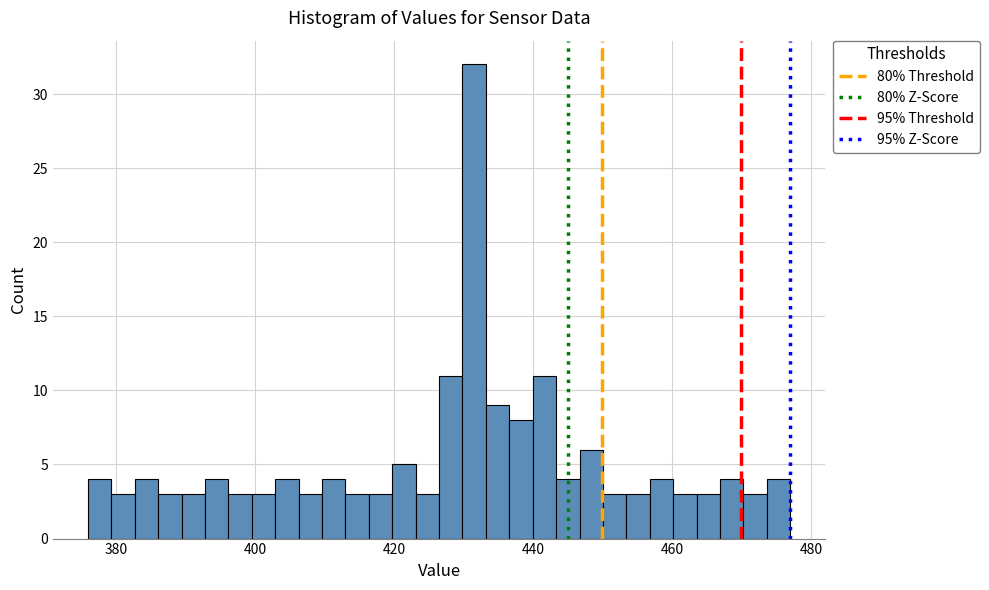

Read against the x-axis, roughly where is the centre of the tallest bar?

432